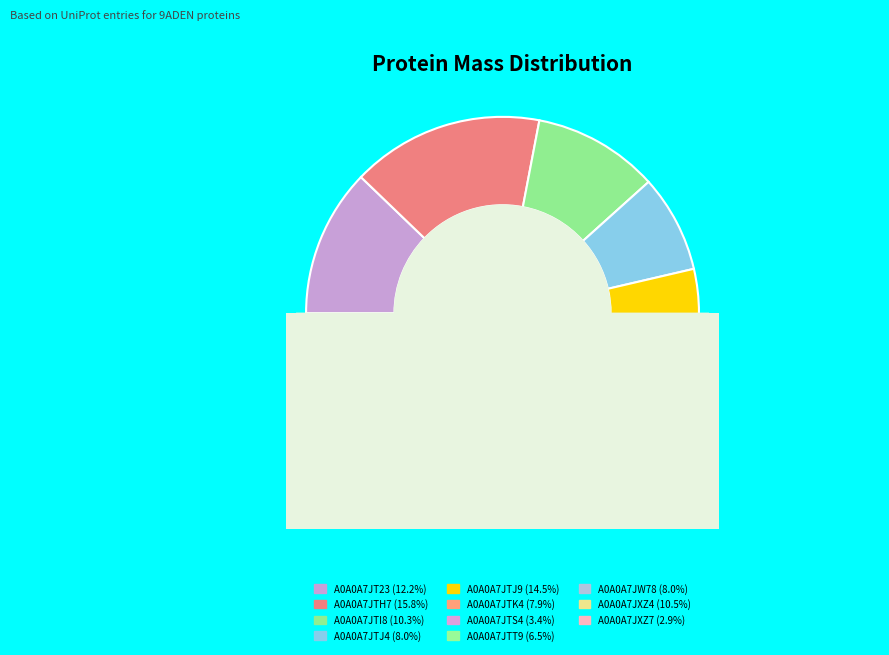

To the nearest percent, what is the average slice percentage?

9%